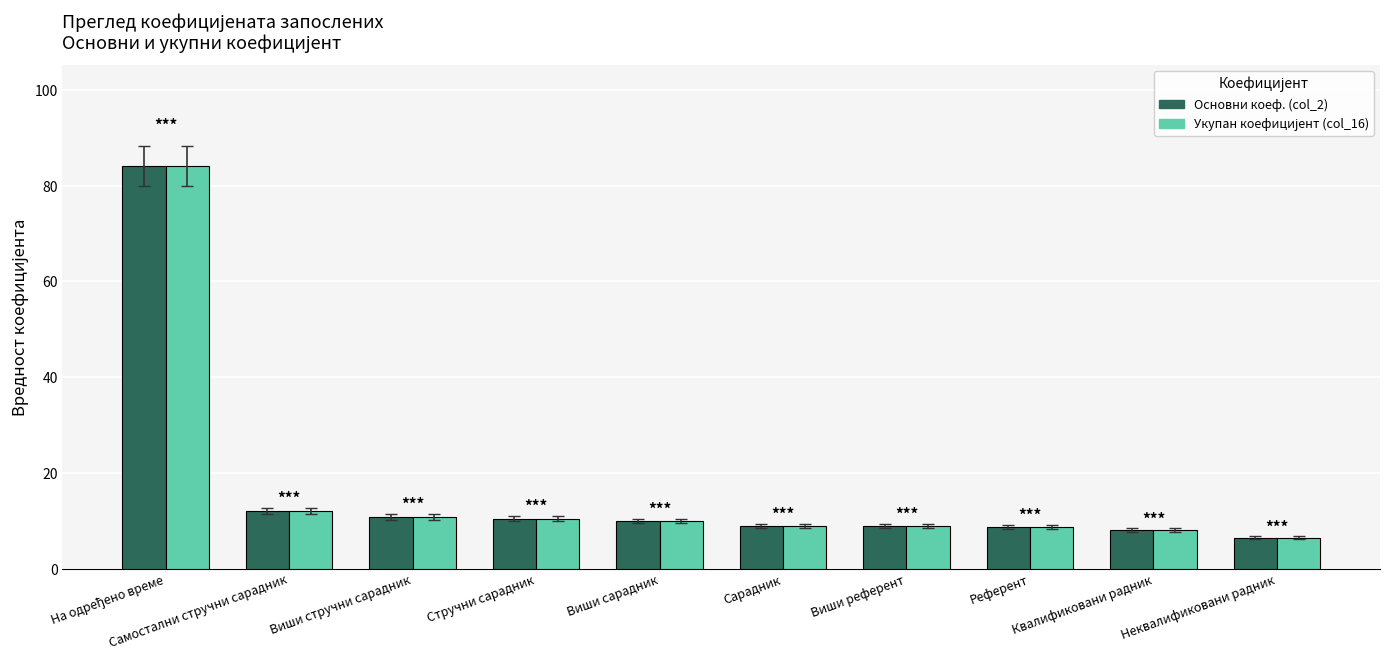

What is the greatest value displayed?

84.1